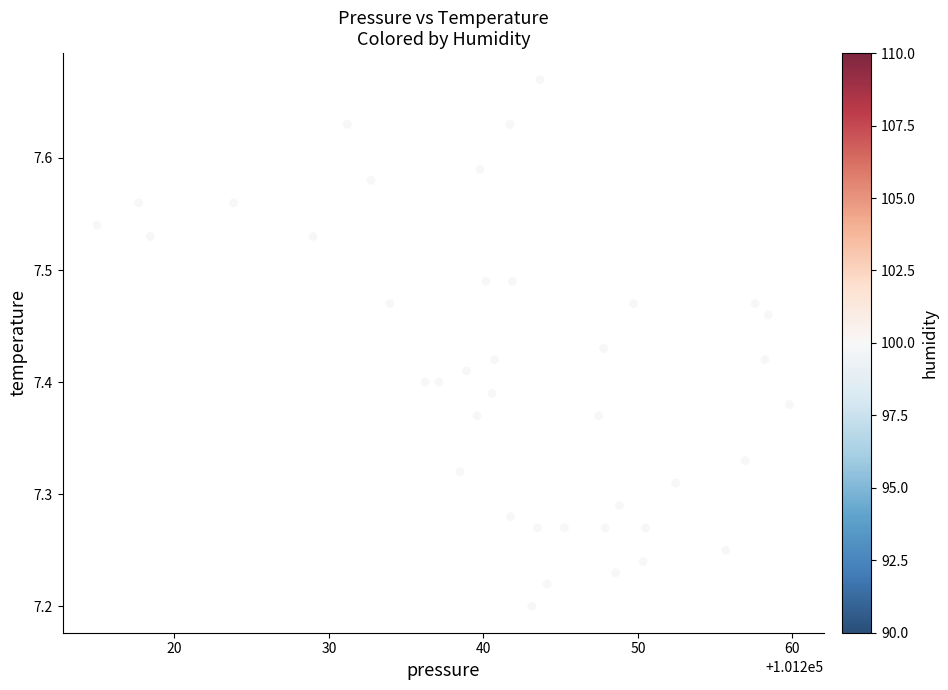

What is the range of Y values (max minus min)?

0.5